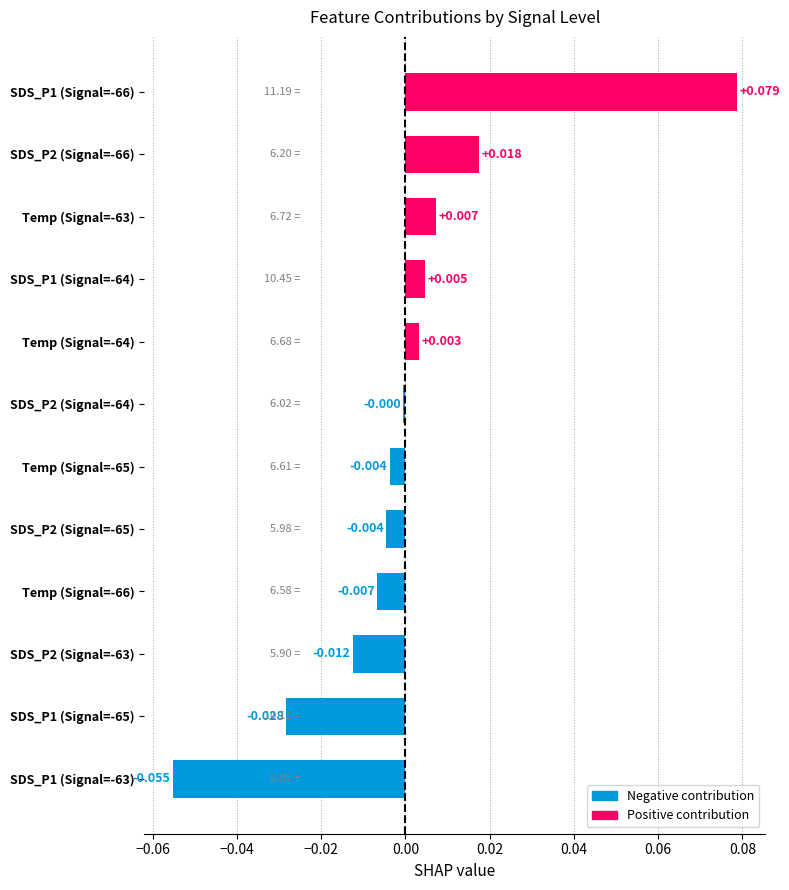

How many values are above zero?

5